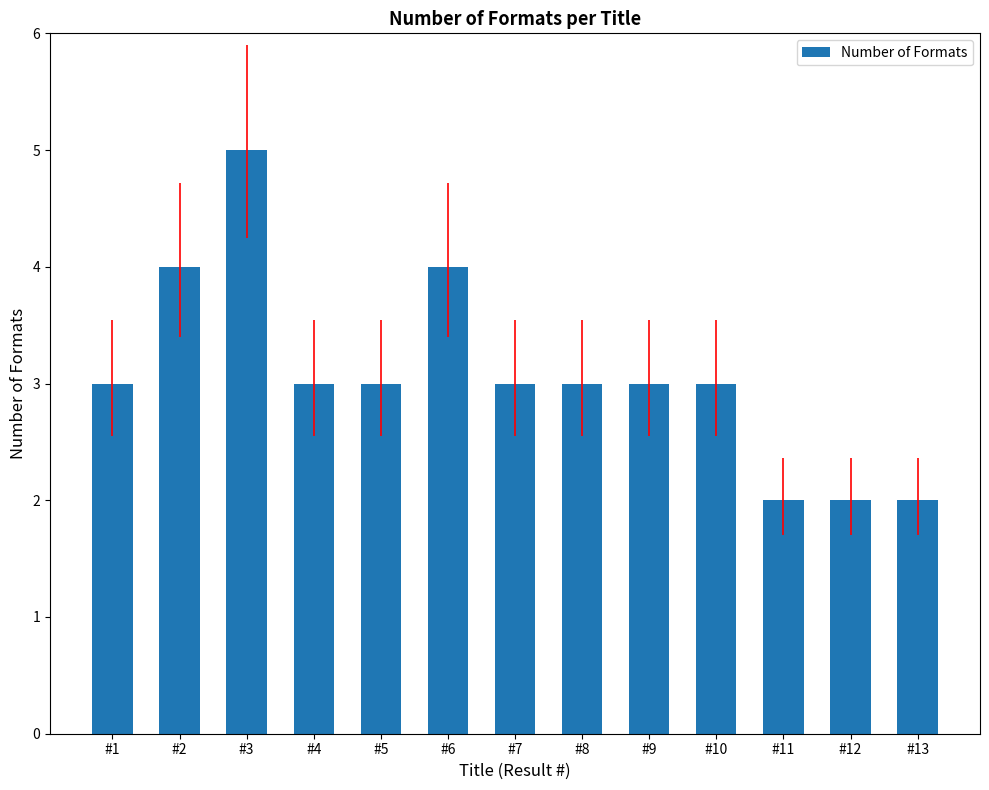

Approximately how many times larger is the value at #10 compared to #9?

1.0